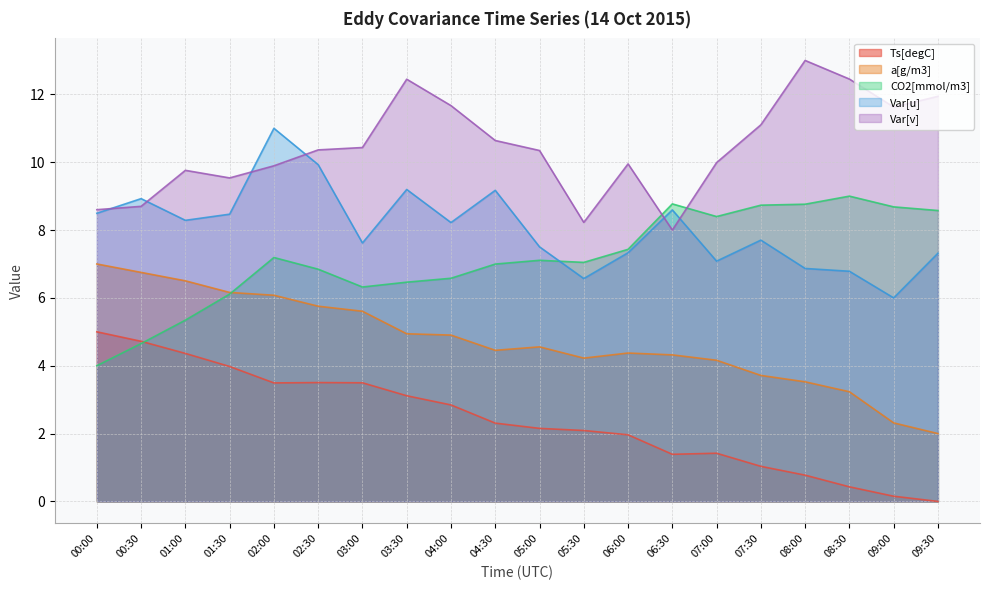

What are all the series names shown in the legend?

Ts[degC], a[g/m3], CO2[mmol/m3], Var[u], Var[v]